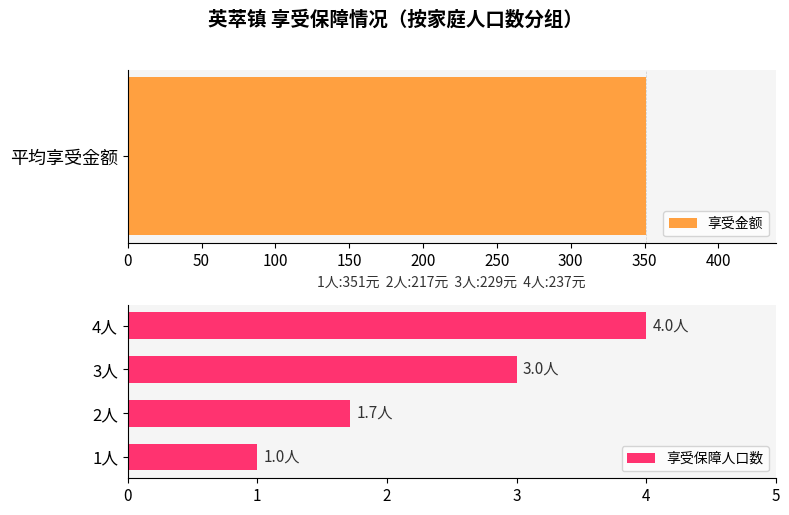

The value of 享受保障人口数 at 3人 is 3.0. True or false?

True